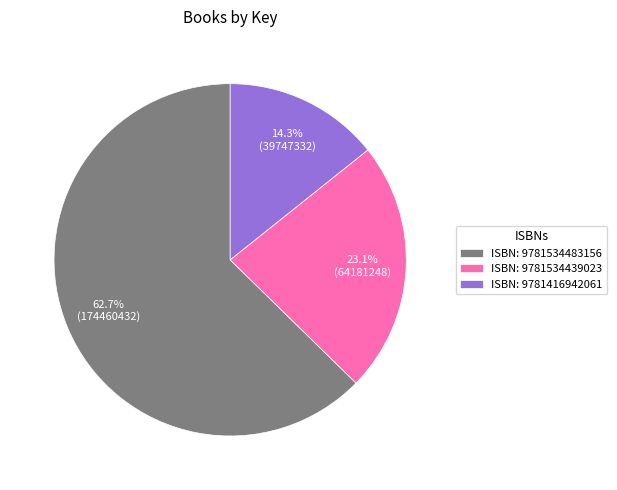

Which category has the biggest portion of the pie?

ISBN: 9781534483156